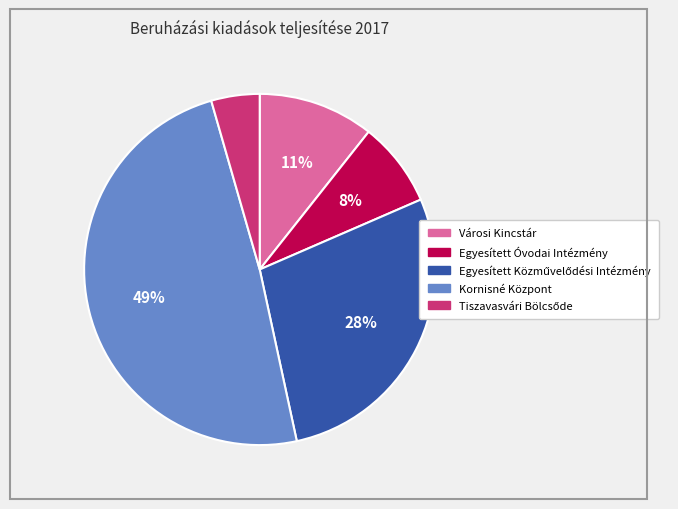

How many segments does this pie chart have?

5